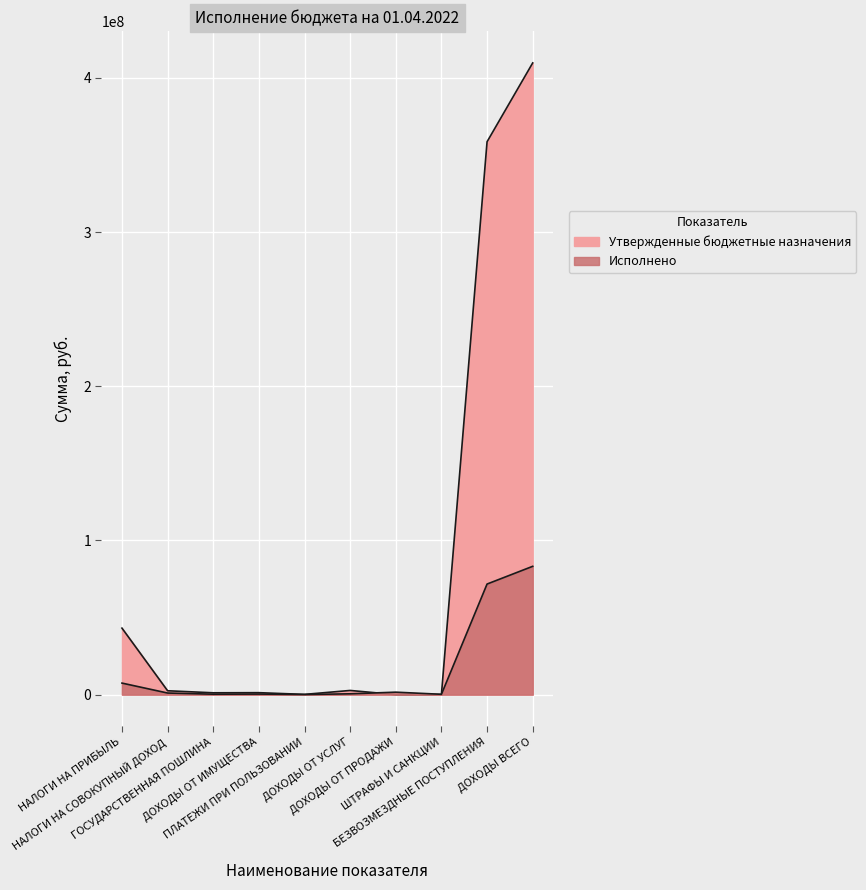

How many times do Утвержденные бюджетные назначения and Исполнено cross each other?

2